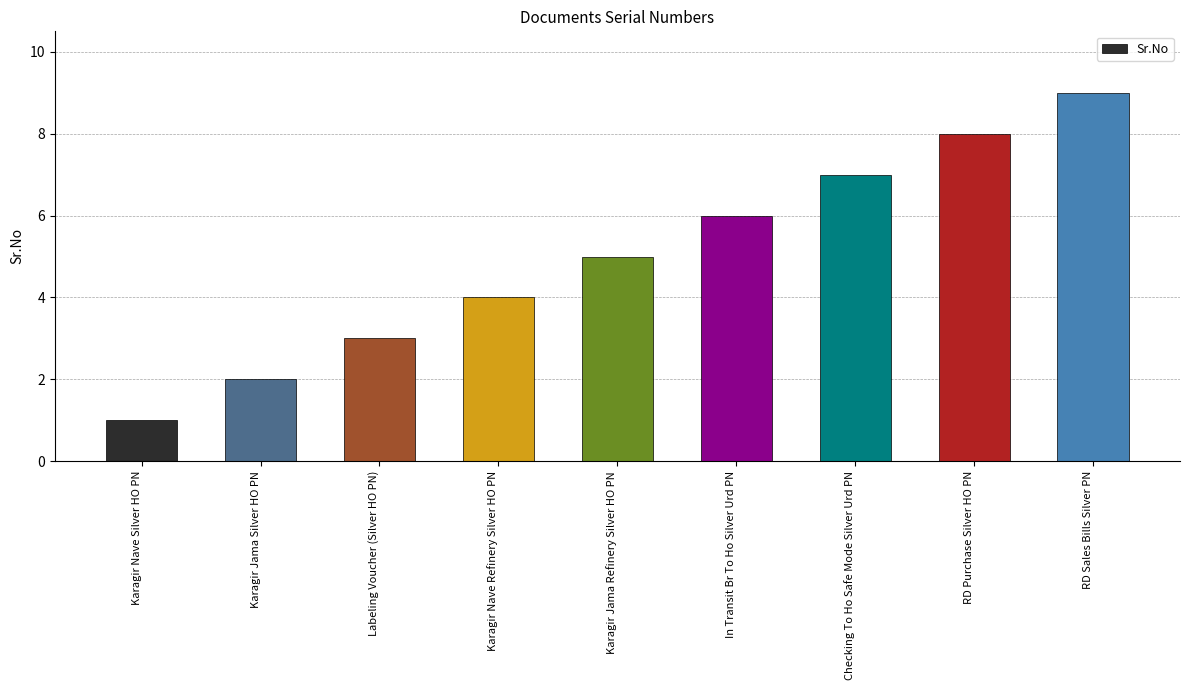

Rank the categories by value from lowest to highest.

Karagir Nave Silver HO PN, Karagir Jama Silver HO PN, Labeling Voucher (Silver HO PN), Karagir Nave Refinery Silver HO PN, Karagir Jama Refinery Silver HO PN, In Transit Br To Ho Silver Urd PN, Checking To Ho Safe Mode Silver Urd PN, RD Purchase Silver HO PN, RD Sales Bills Silver PN